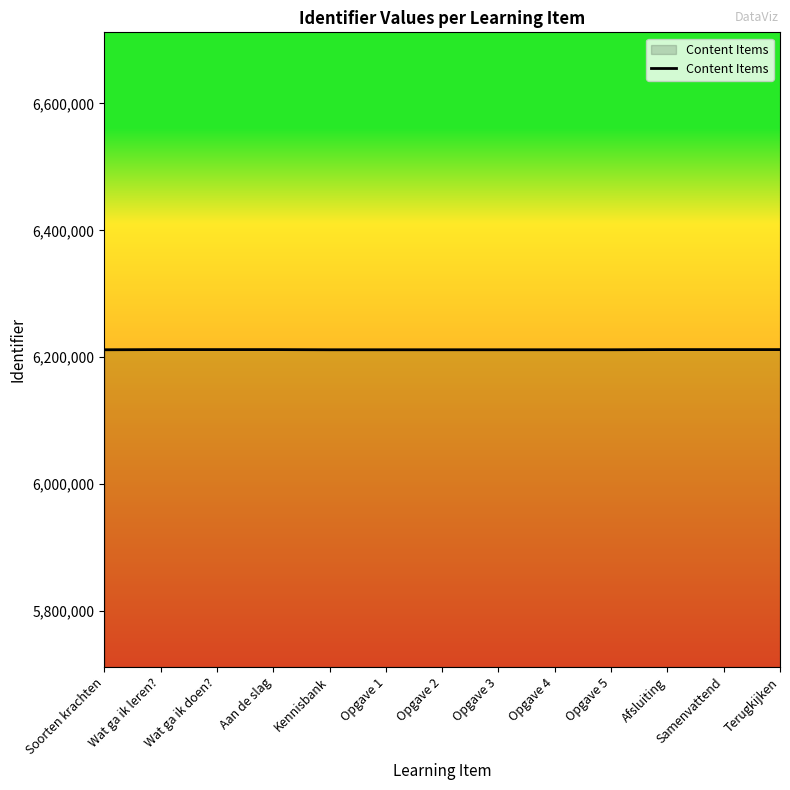

What is the difference between the values at Aan de slag and Kennisbank?

270